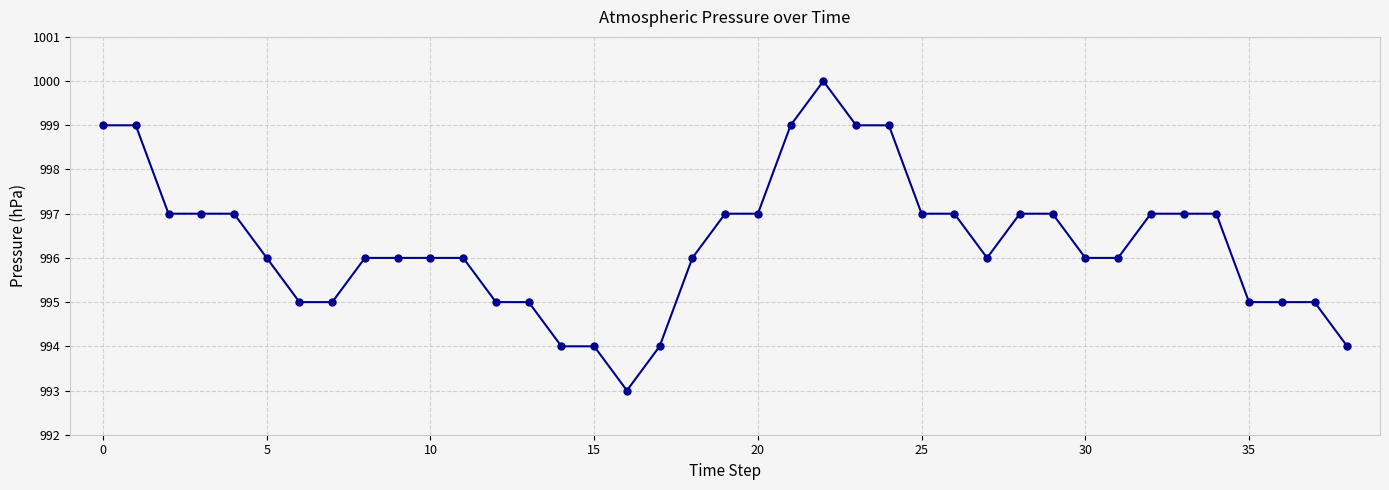

Count the values in the range 995 to 997.

28